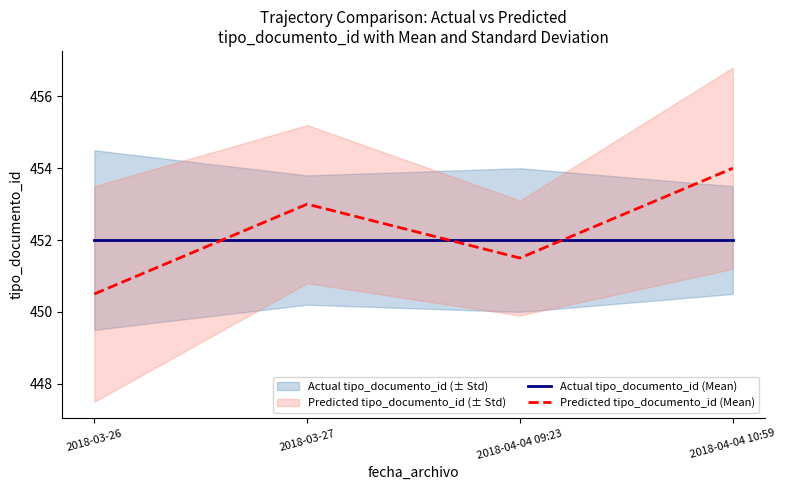

What is the sum of the Predicted tipo_documento_id (Mean) values at 2018-03-26 and 2018-04-04 09:23?

902.0